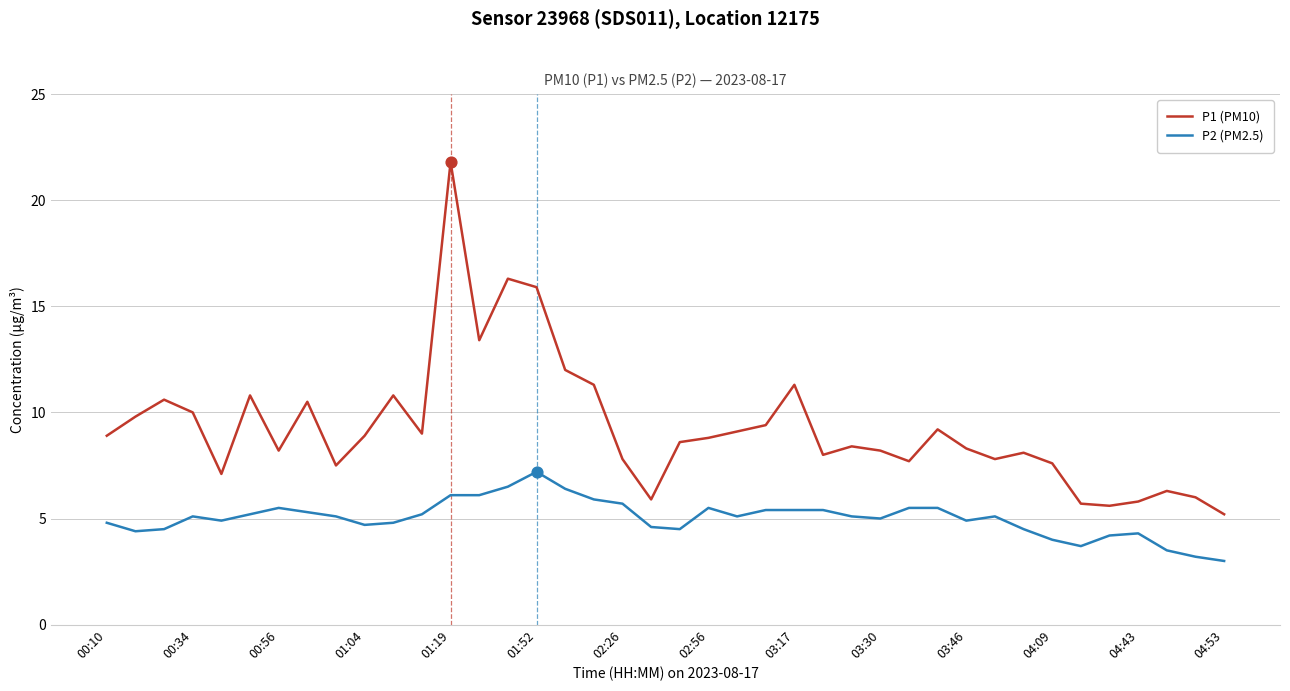

Which series has the largest total across all categories?

P1 (PM10)